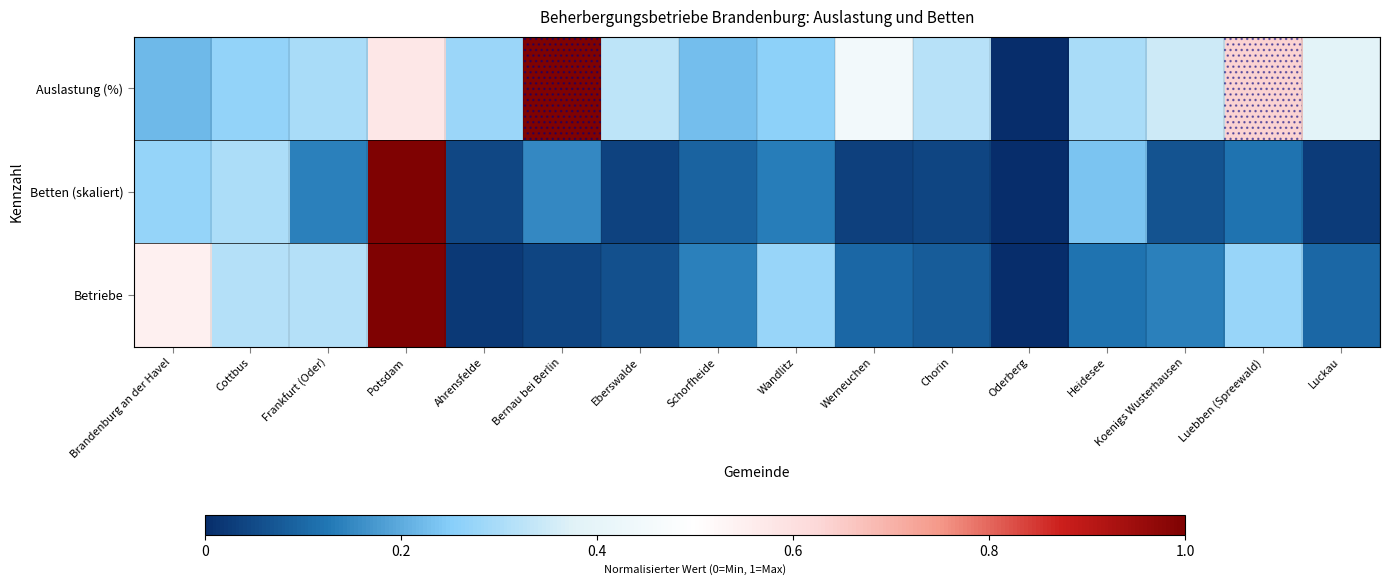

What is the total value across all series at Chorin?

0.4